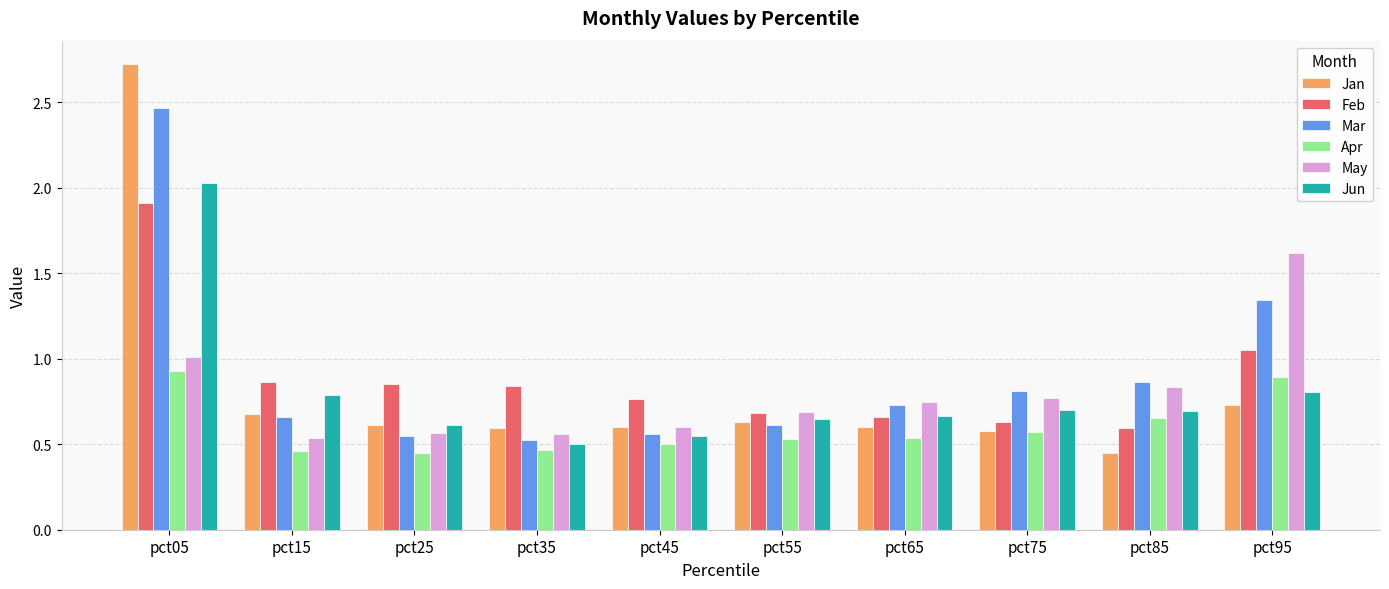

What is the sum of the May values at pct95 and pct25?

2.2